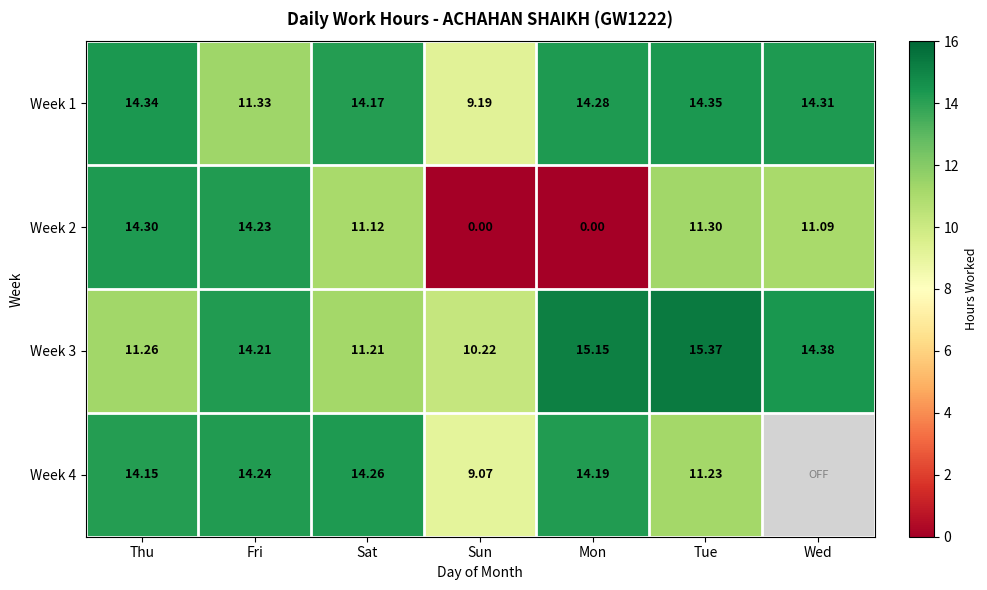

Which has a higher value, Sat or Thu?

Thu